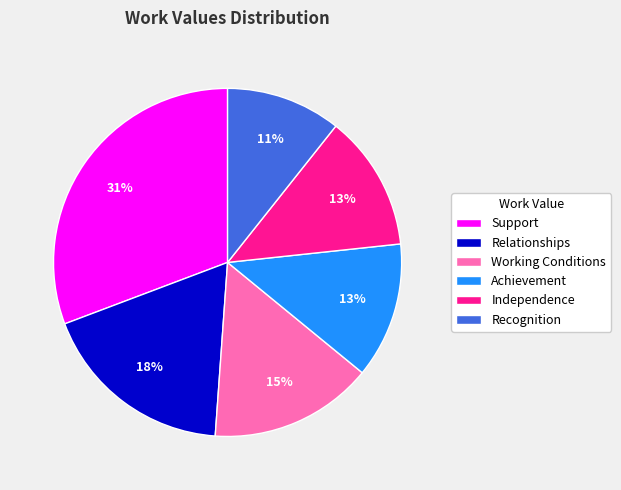

Is Working Conditions the majority of the pie?

No